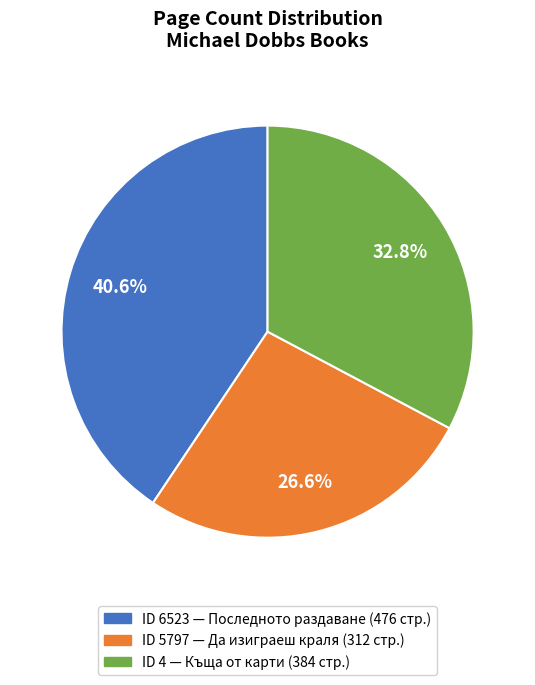

Does any single category account for the majority?

No